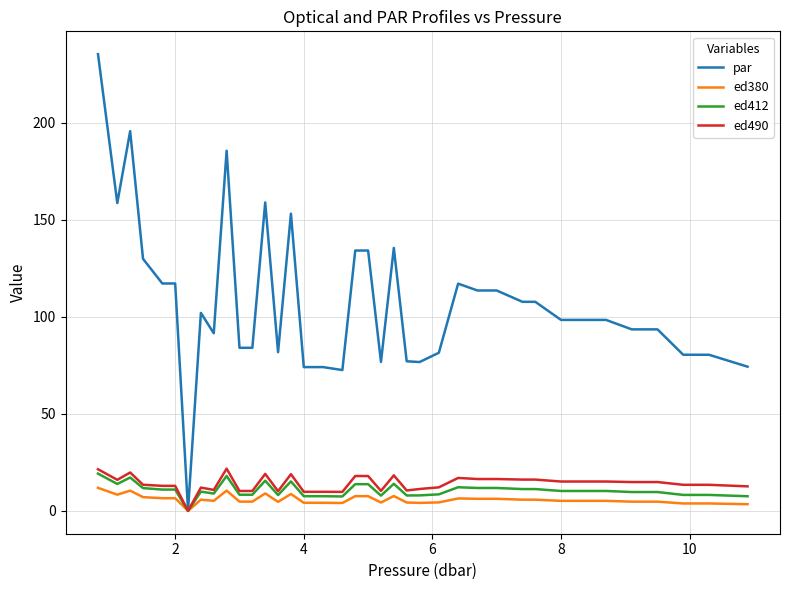

Which series has the largest total across all categories?

par